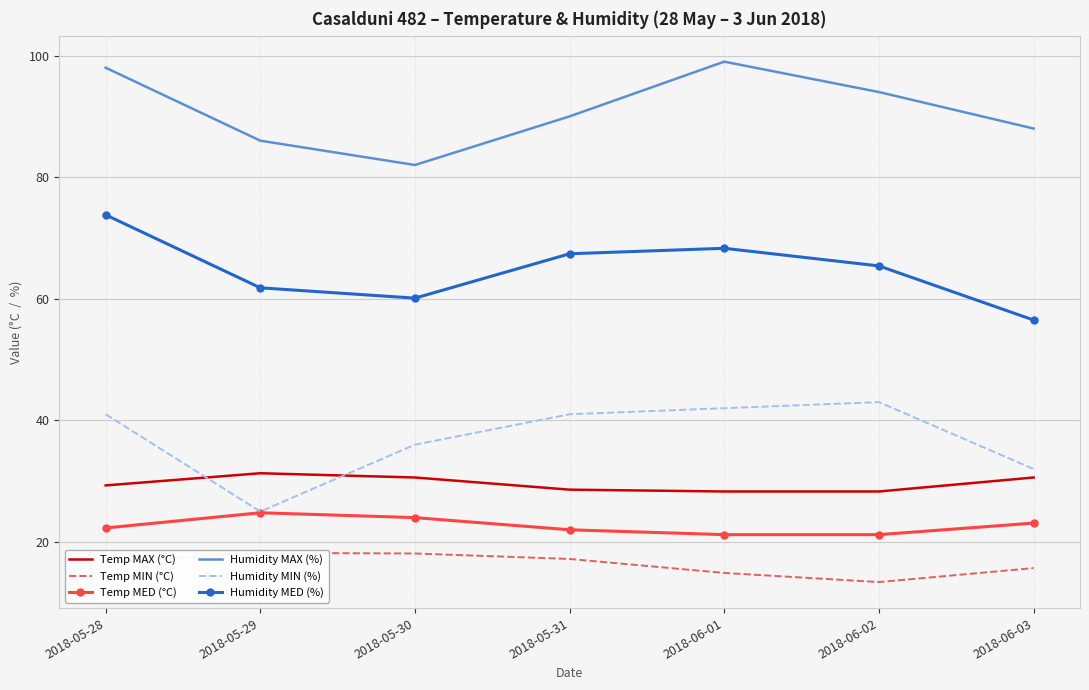

What is the label of the 1st point from the right?

2018-06-03